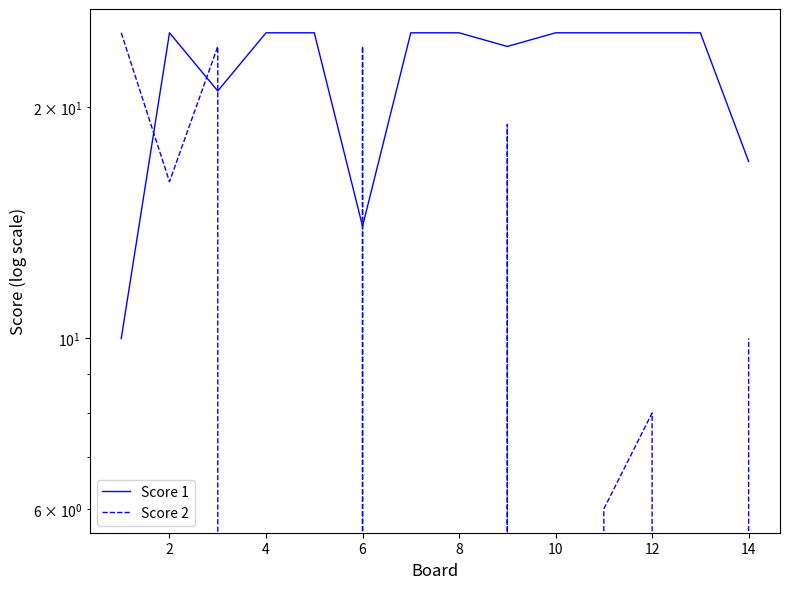

How many lines are shown in the chart?

2